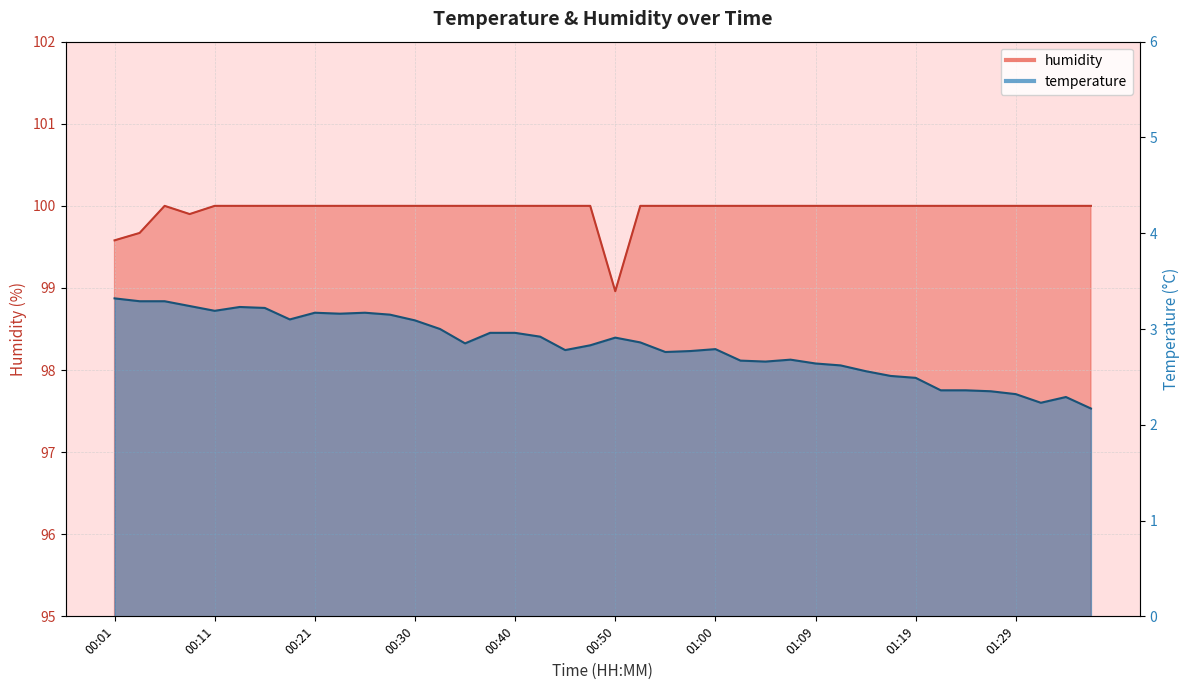

Reading left to right, list all the values displayed in this chart.

temperature: 3.3	3.3	3.3	3.2	3.2	3.2	3.2	3.1	3.2	3.2	3.2	3.1	3.1	3.0	2.9	3.0	3.0	2.9	2.8	2.8	2.9	2.9	2.8	2.8	2.8	2.7	2.7	2.7	2.6	2.6	2.6	2.5	2.5	2.4	2.4	2.4	2.3	2.2	2.3	2.2
humidity: 99.6	99.7	100.0	99.9	100.0	100.0	100.0	100.0	100.0	100.0	100.0	100.0	100.0	100.0	100.0	100.0	100.0	100.0	100.0	100.0	99.0	100.0	100.0	100.0	100.0	100.0	100.0	100.0	100.0	100.0	100.0	100.0	100.0	100.0	100.0	100.0	100.0	100.0	100.0	100.0